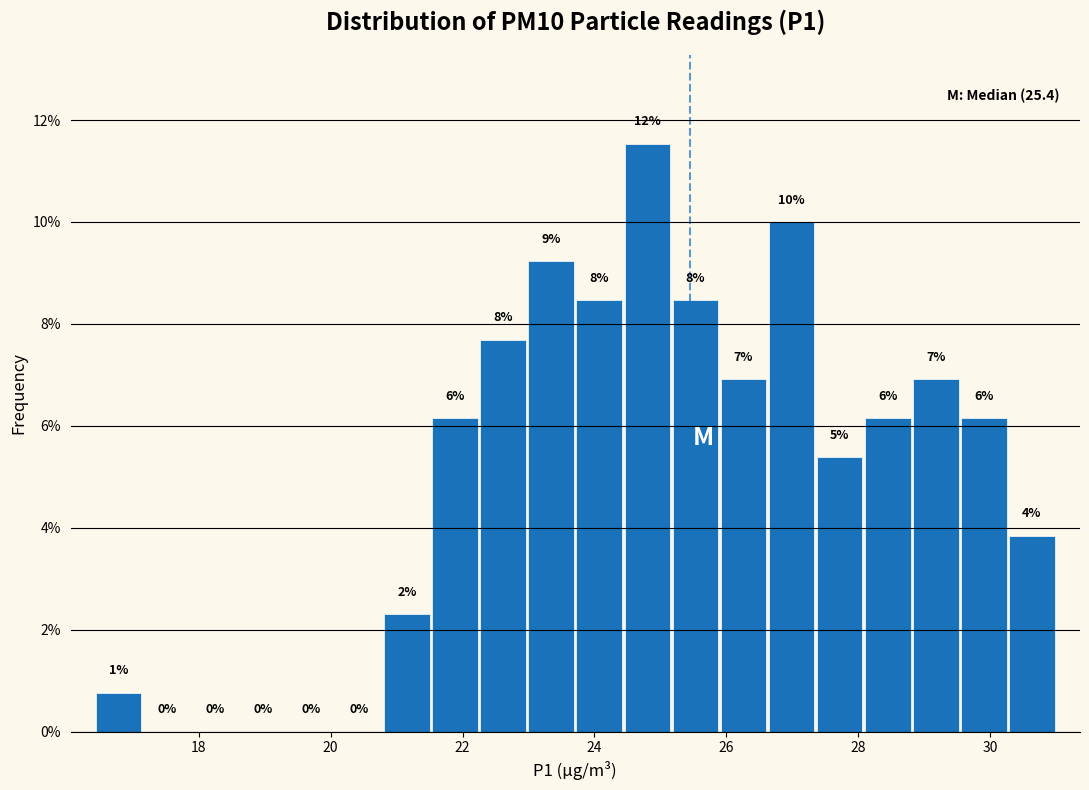

Read against the x-axis, roughly where is the centre of the tallest bar?

24.8